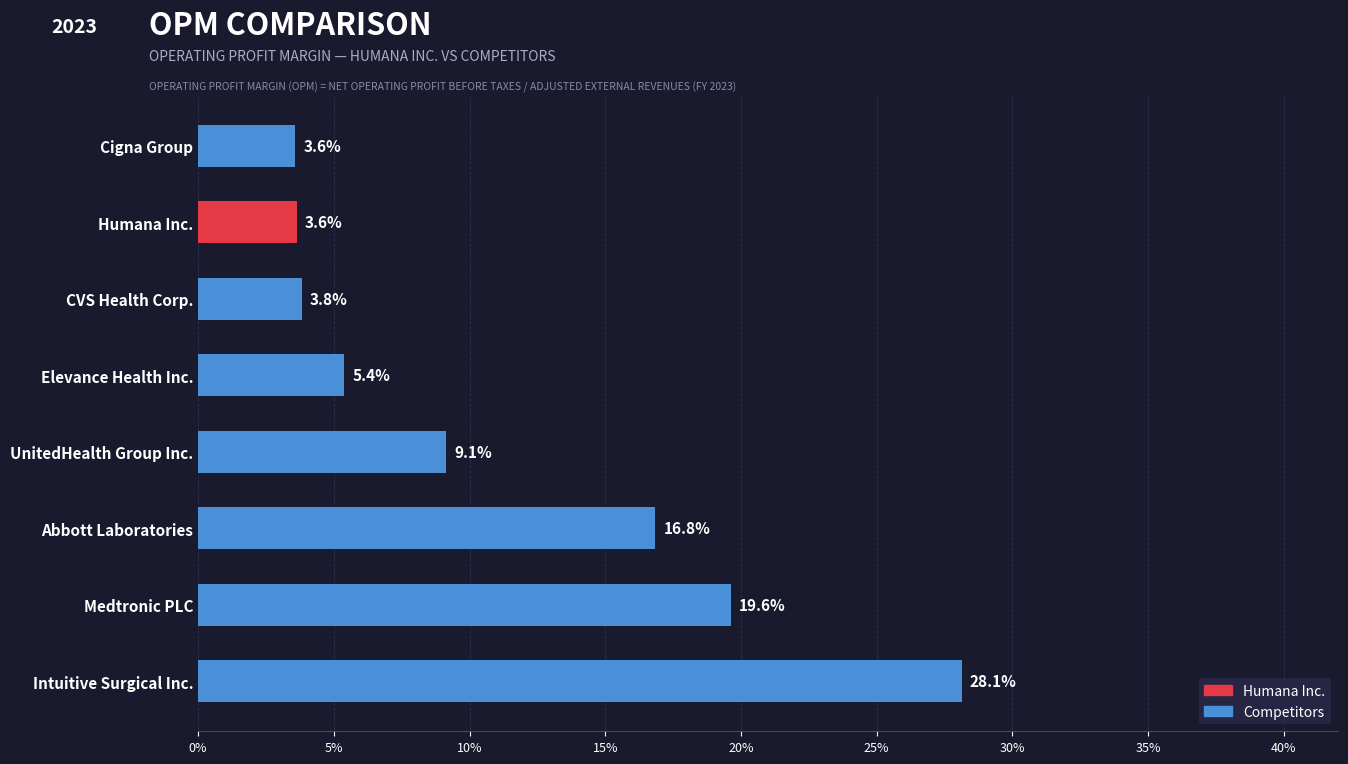

Reading top to bottom, list all the values displayed in this chart.

Cigna Group=3.6	Humana Inc.=3.6	CVS Health Corp.=3.8	Elevance Health Inc.=5.4	UnitedHealth Group Inc.=9.1	Abbott Laboratories=16.8	Medtronic PLC=19.6	Intuitive Surgical Inc.=28.1